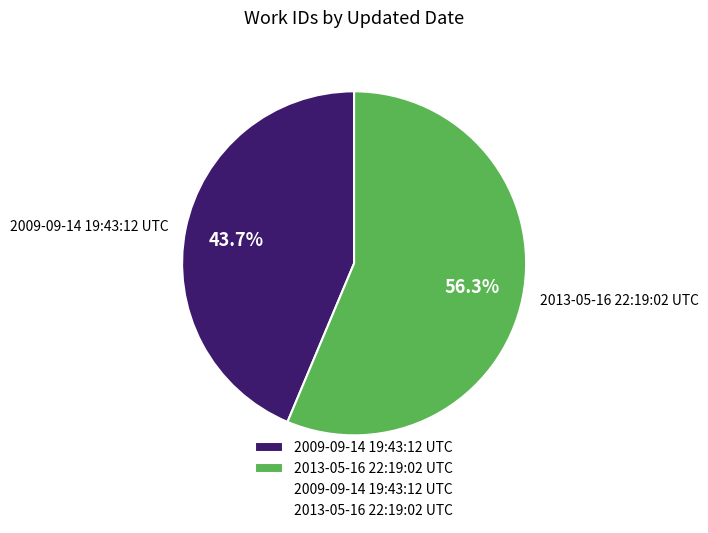

To the nearest percent, what is the difference between the largest and smallest slice percentages?

13%